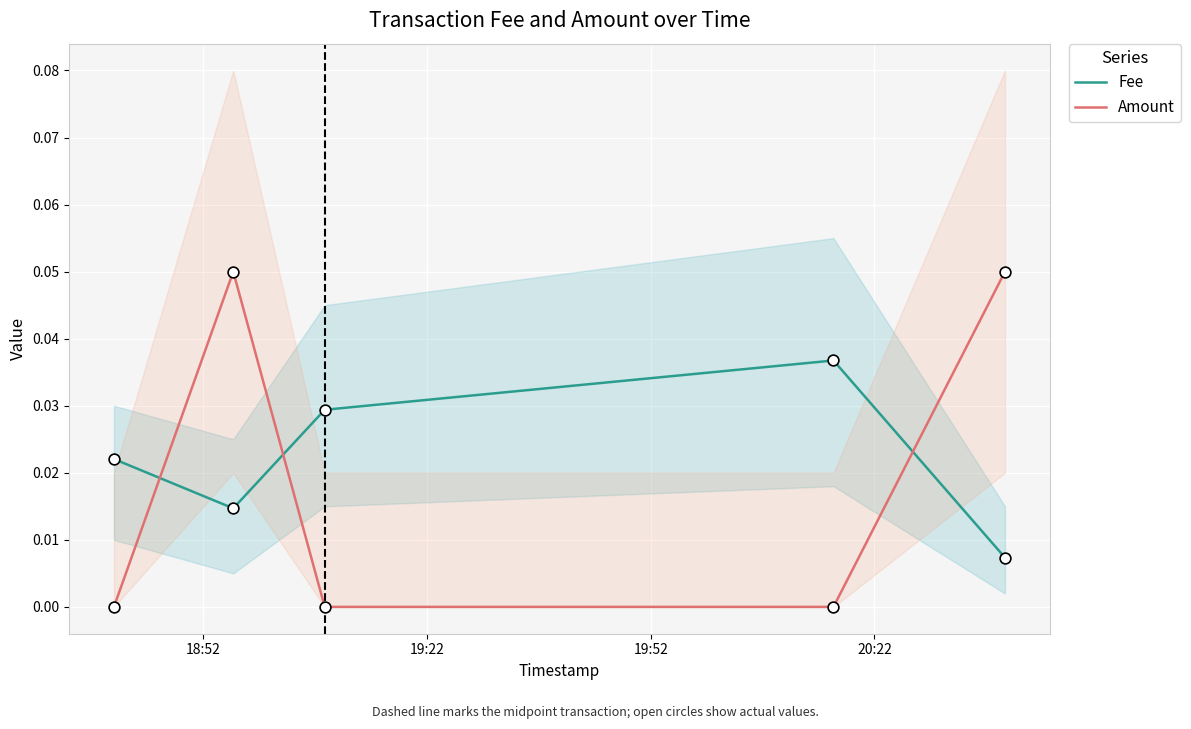

Is the value of Fee at 4 greater than the value of Amount at 19:52?

Yes